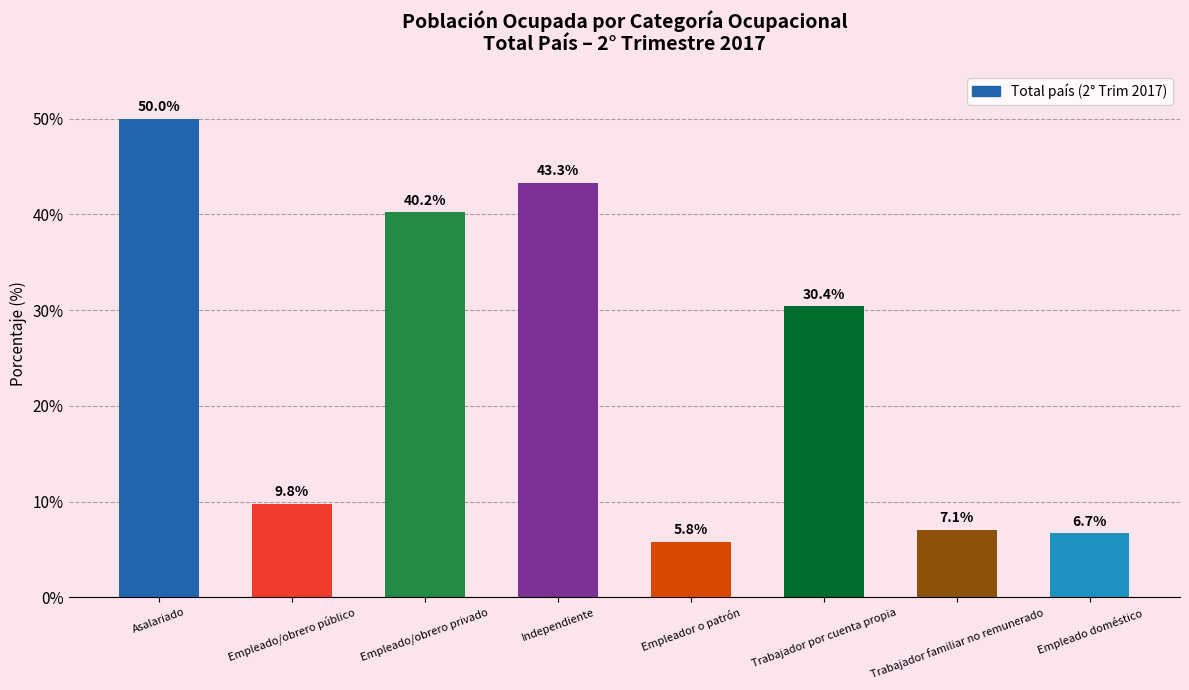

What is the difference between the second highest and second lowest values?

36.6